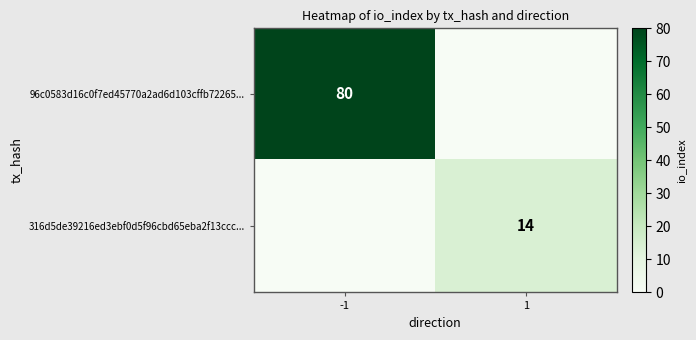

True or false: 316d5de39216ed3ebf0d5f96cbd65eba2f13ccc... has a value of 25 at 1.

False